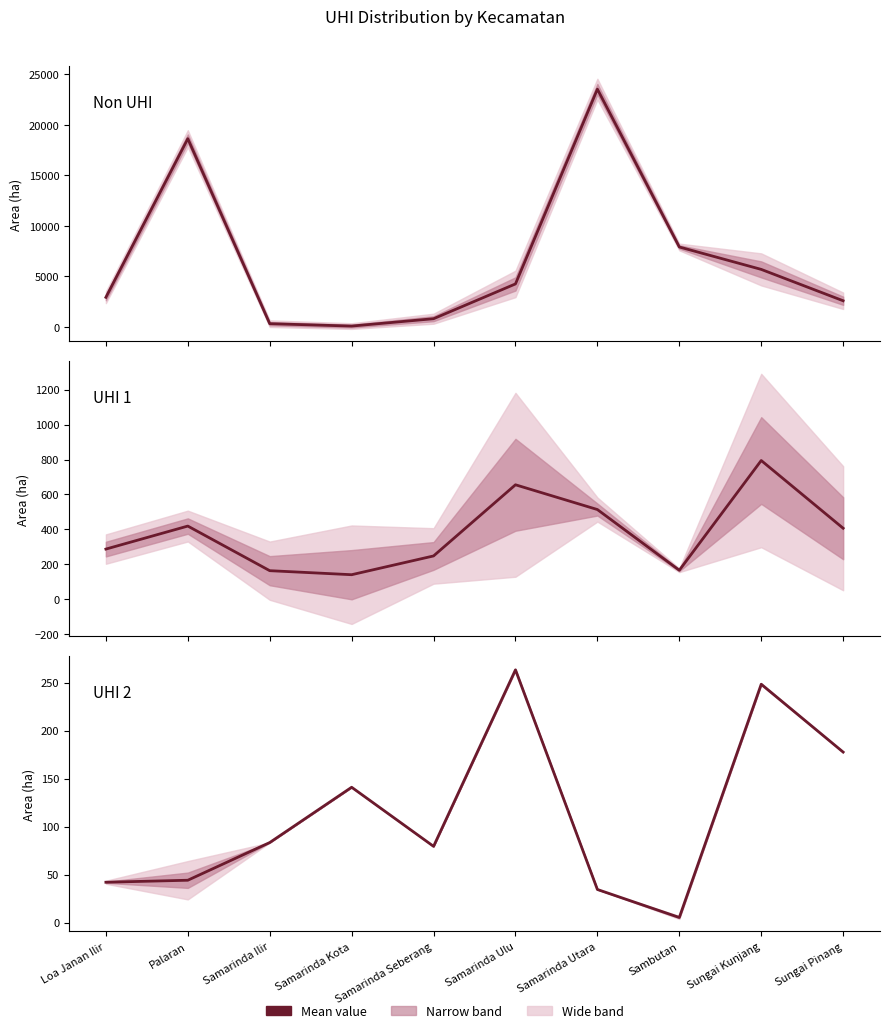

What is the difference between the second highest and minimum values in the UHI 1 series?

514.8